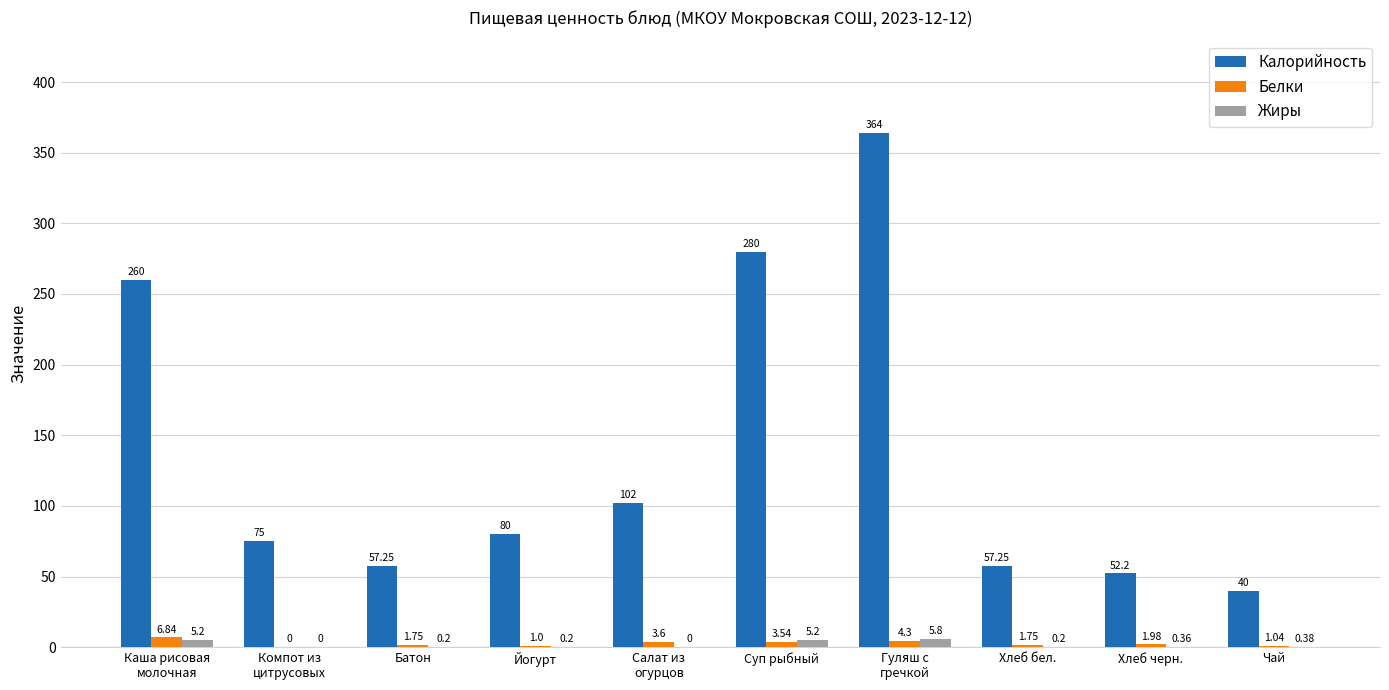

Where is Белки nearest to the value 3?

Суп рыбный